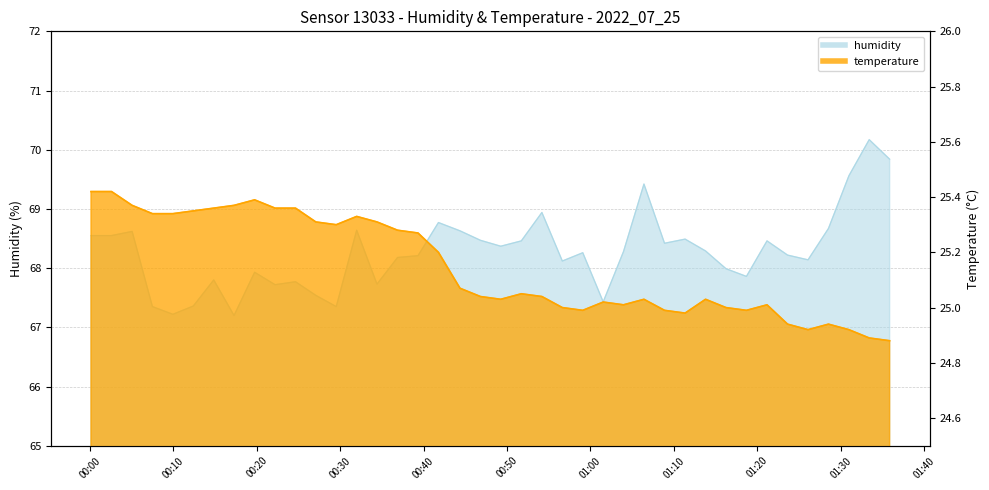

Which category has the lowest value in the humidity series?

2022-07-25T00:17:17